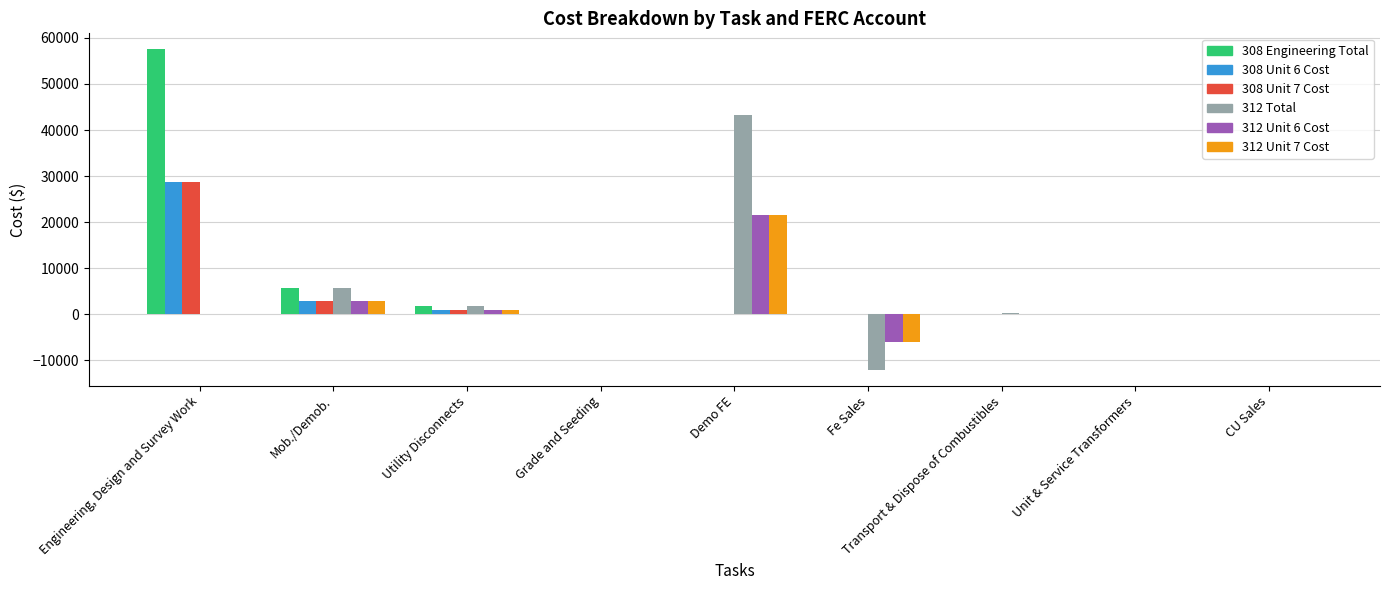

The 308 Engineering Total series shows 23700.5 at Demo FE. True or false?

False